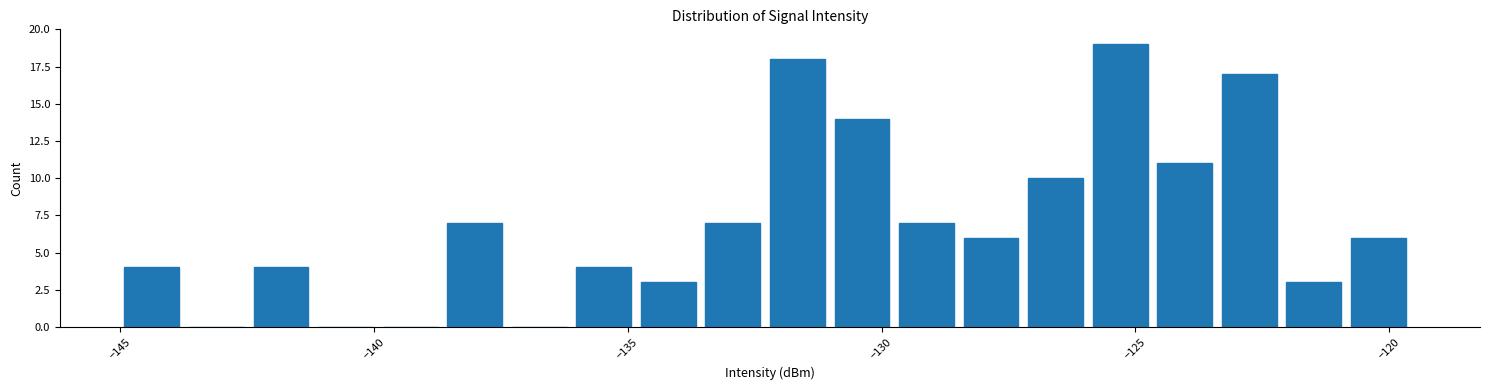

Around what value on the x-axis is the tallest bar? Give the approximate position of its centre, as read against the axis.

-125.5